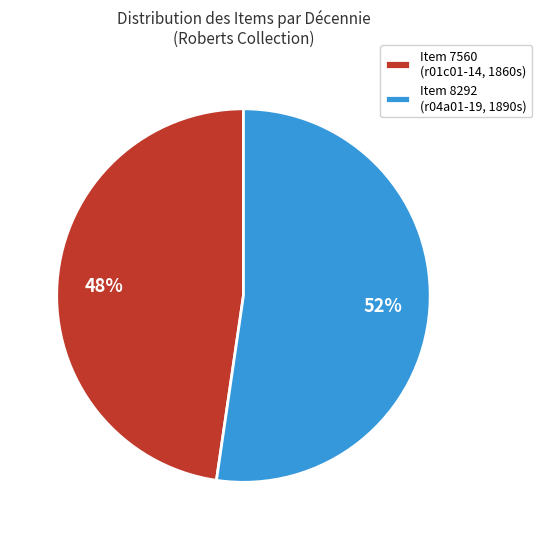

Which slice is the largest?

Item 8292 (r04a01-19, 1890s)